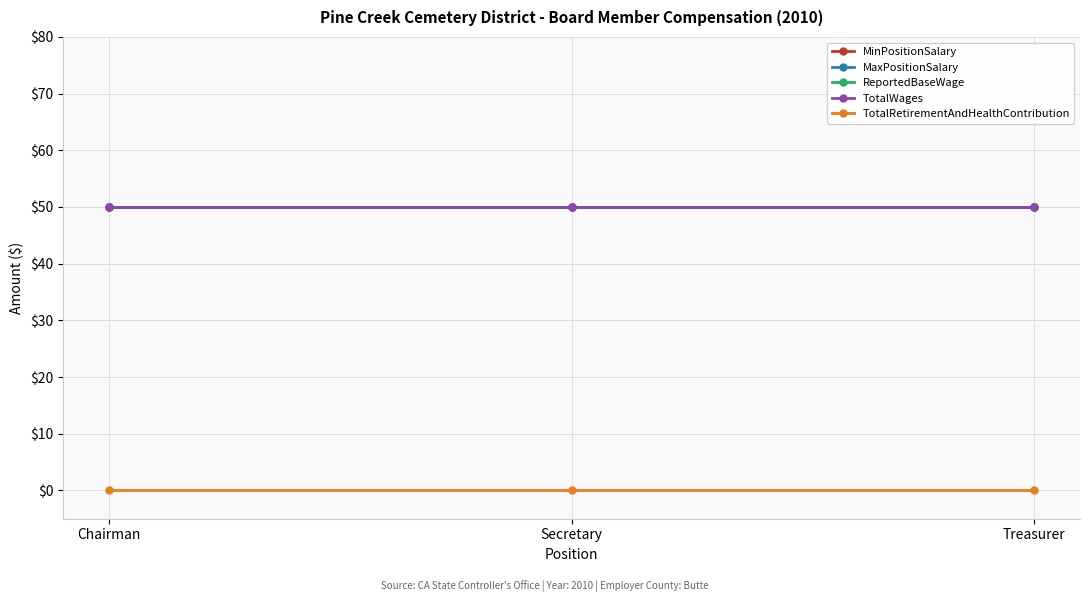

Is it true that ReportedBaseWage equals 50 at Chairman?

True